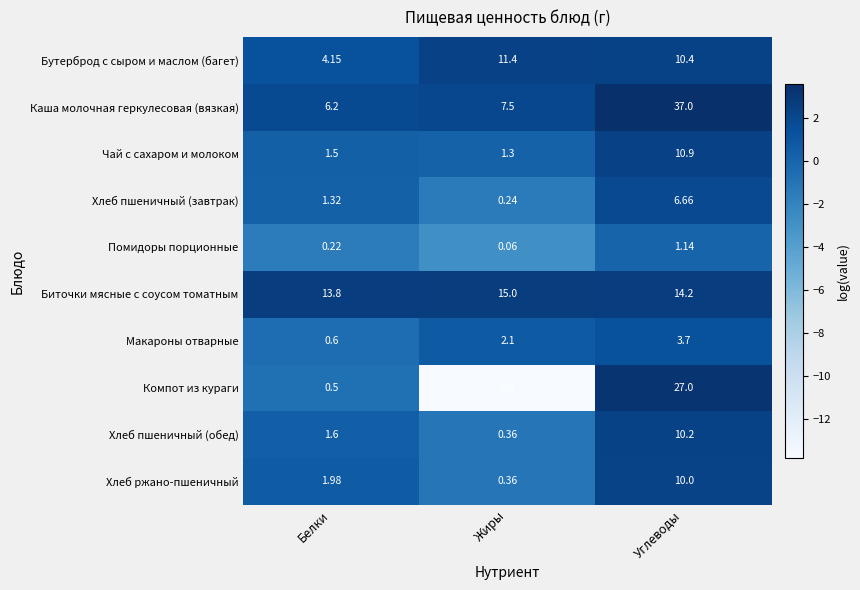

At which category is the sum across all series the highest?

Углеводы